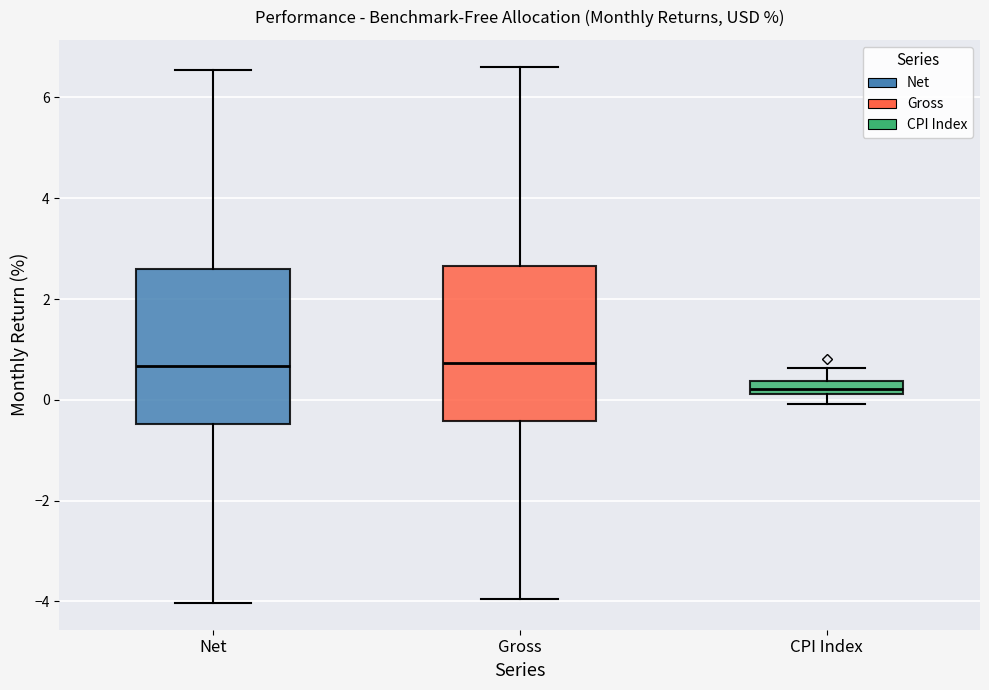

Which box has the lowest median line?

CPI Index